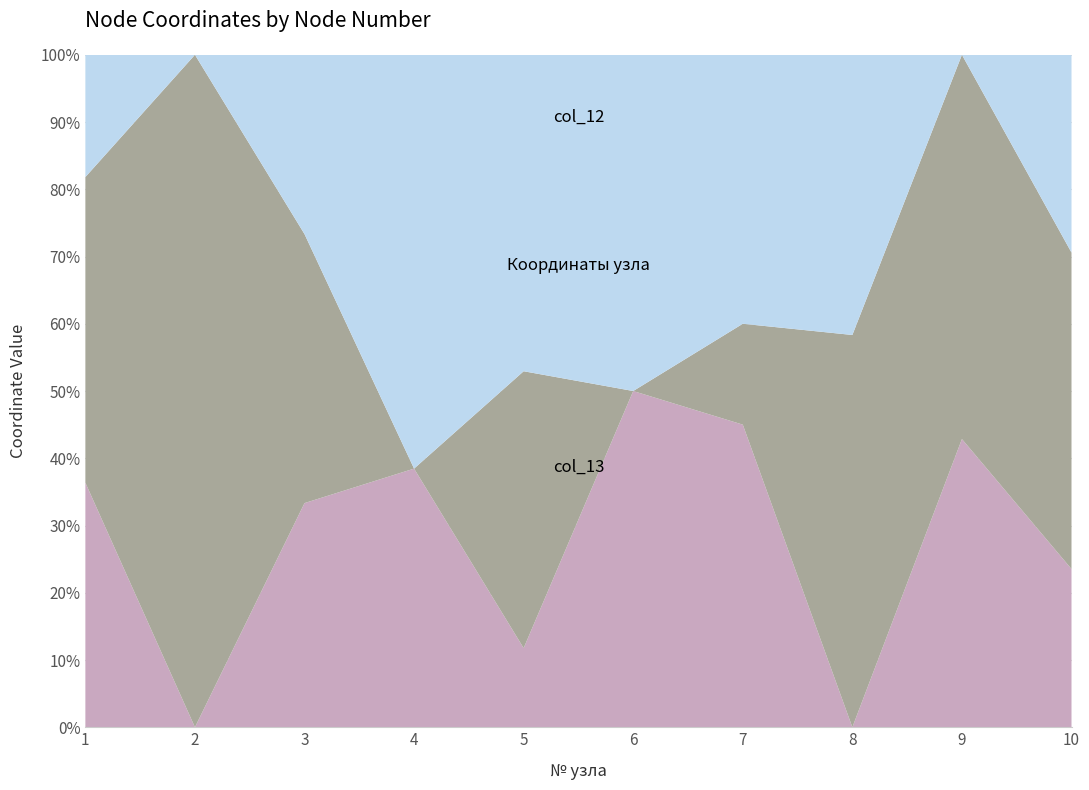

Reading right to left, what are all the values shown in this chart?

col_13: 4	3	0	9	4	2	5	5	0	4
Координаты узла: 8	4	7	3	0	7	0	6	2	5
col_12: 5	0	5	8	4	8	8	4	0	2